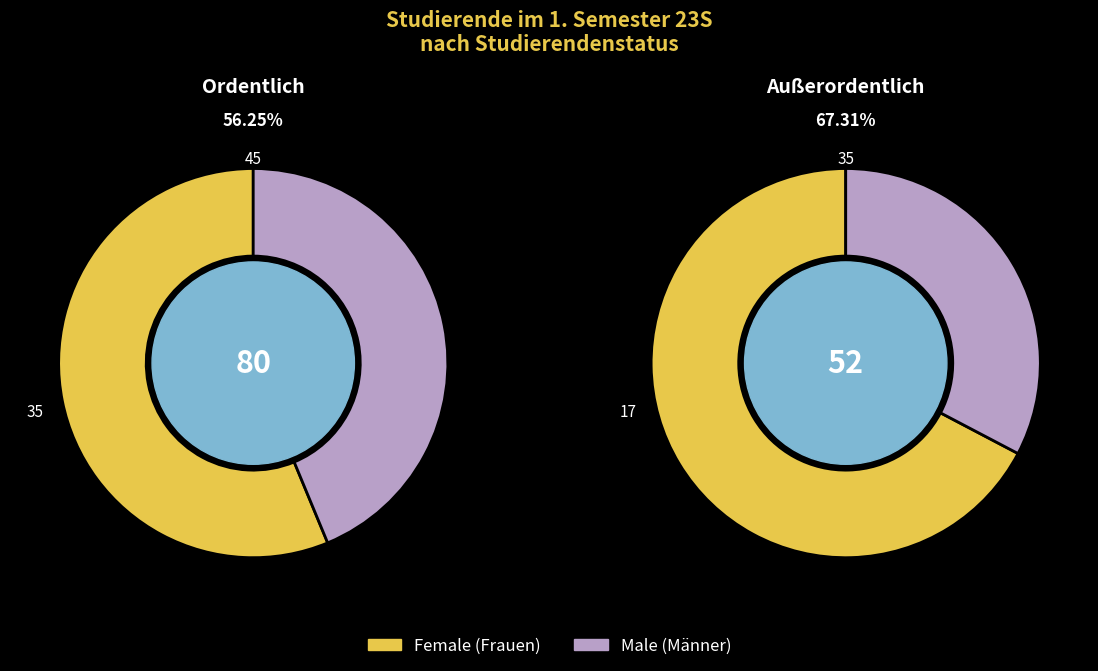

Is there a majority slice in this chart?

Yes